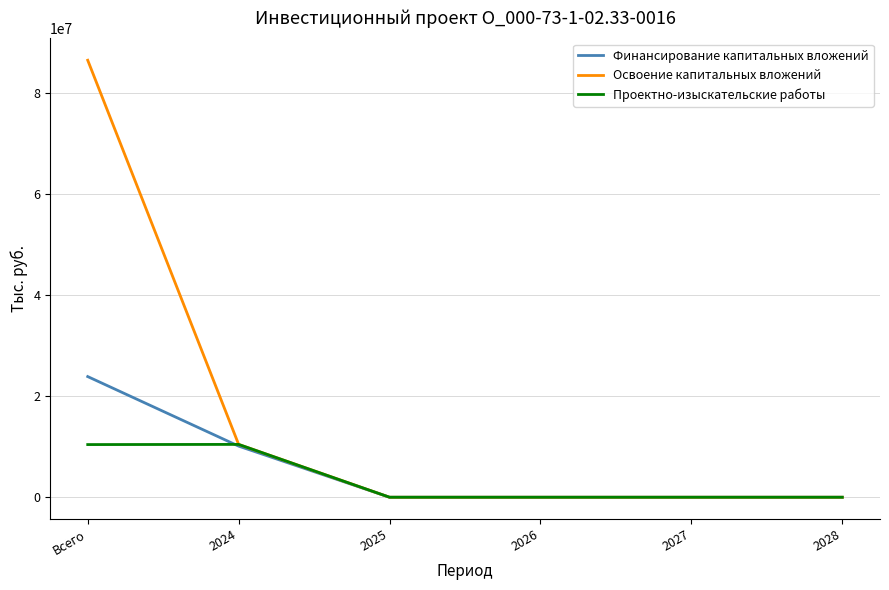

Does the chart display data point markers on the line(s)?

No